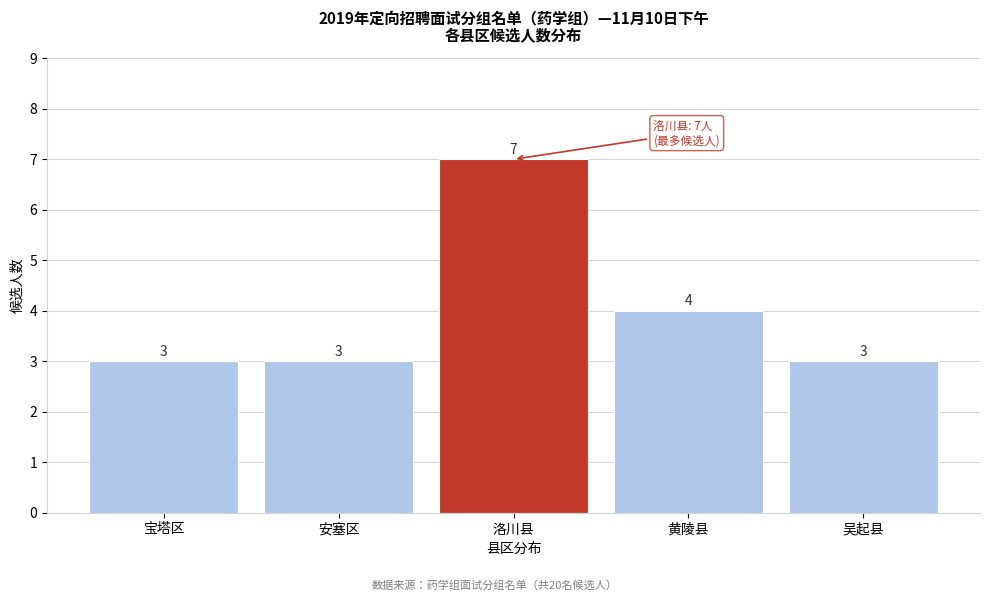

Reading left to right, extract all data points from this chart.

宝塔区=3	安塞区=3	洛川县=7	黄陵县=4	吴起县=3